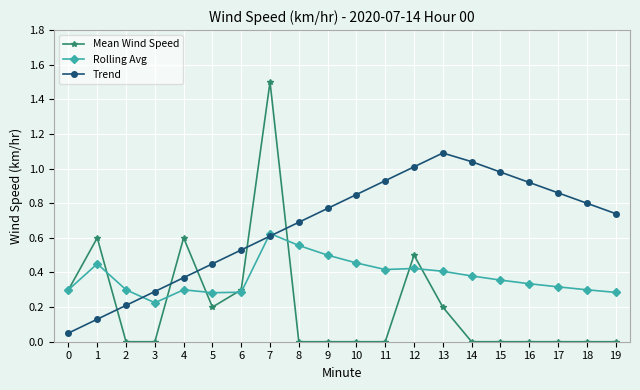

Is it true that Rolling Avg equals 0.4 at 11?

True